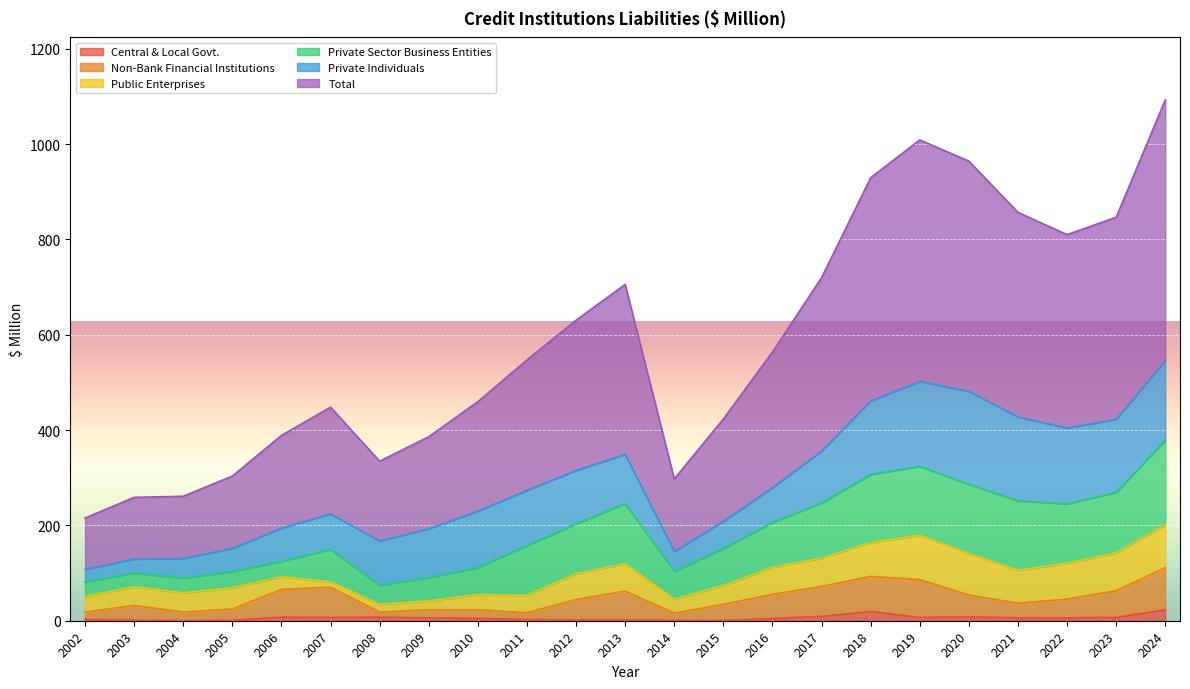

What is the sum of all Non-Bank Financial Institutions values?

1082.8